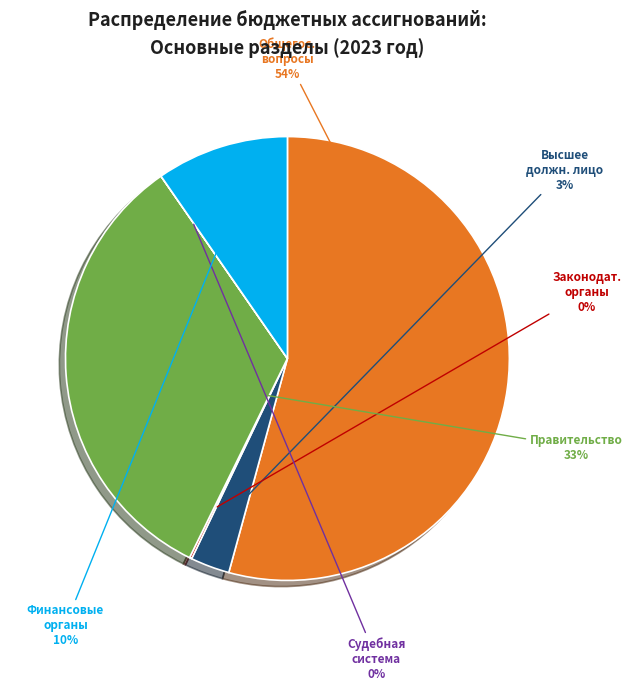

Combined, do Финансовые органы and Правительство account for over 50%?

No